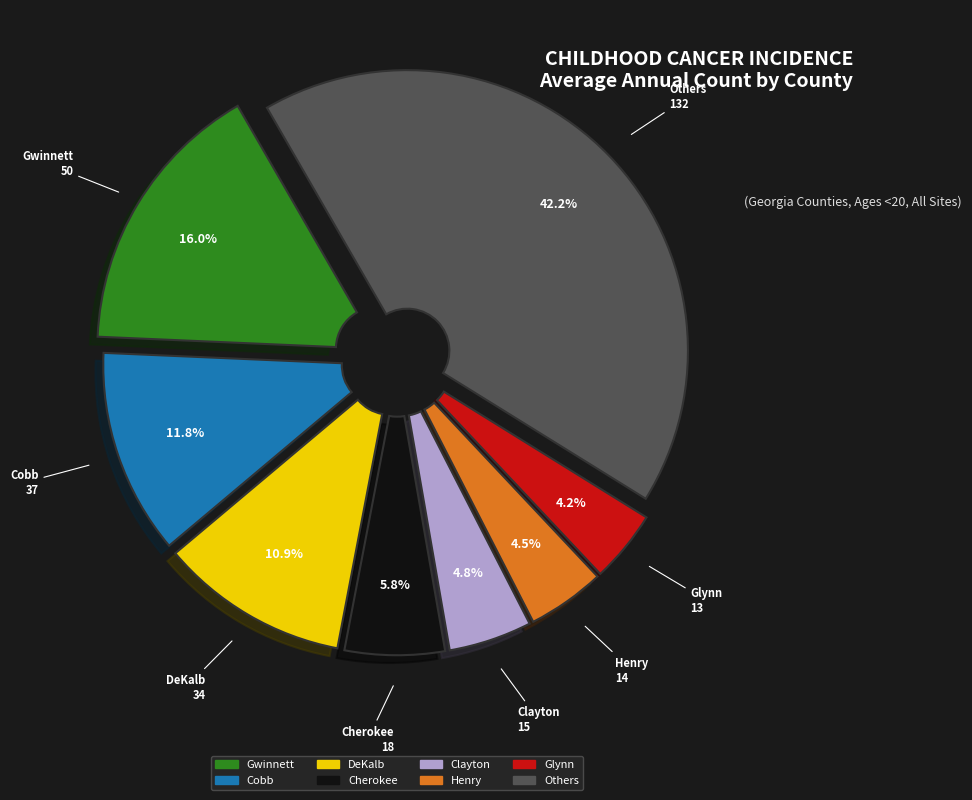

Does any single category account for the majority?

No